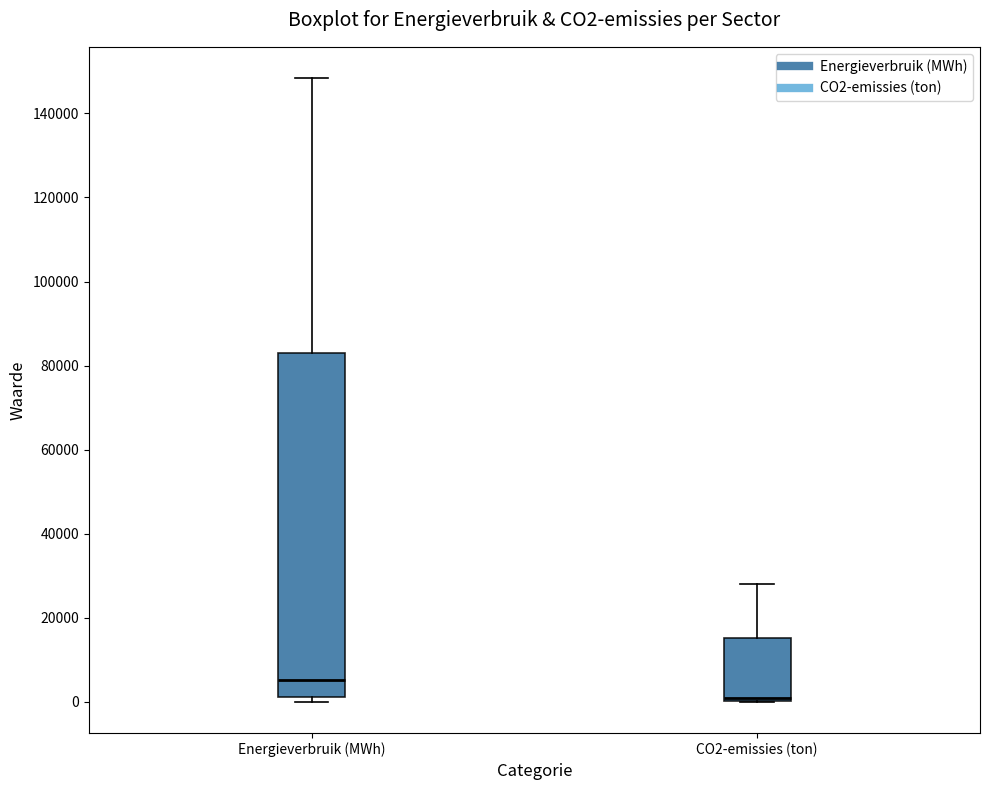

Comparing the boxes themselves (not the whiskers), which one is the tallest?

Energieverbruik (MWh)